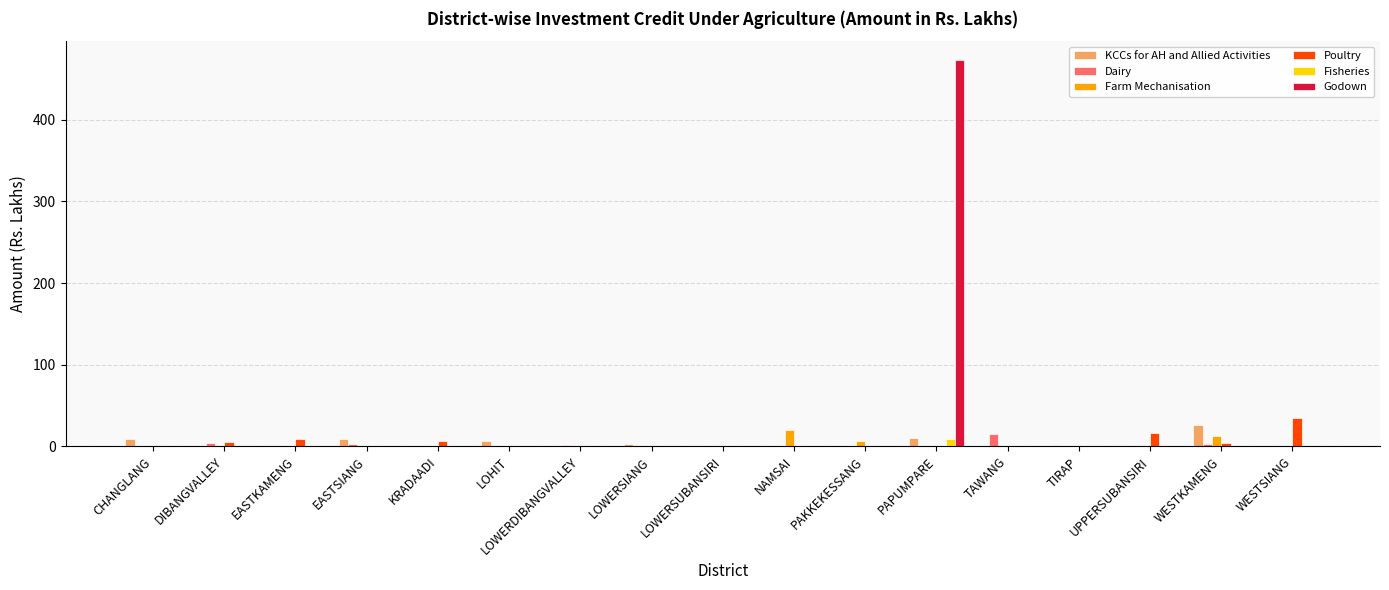

The value of Godown at NAMSAI is -307.6. True or false?

False